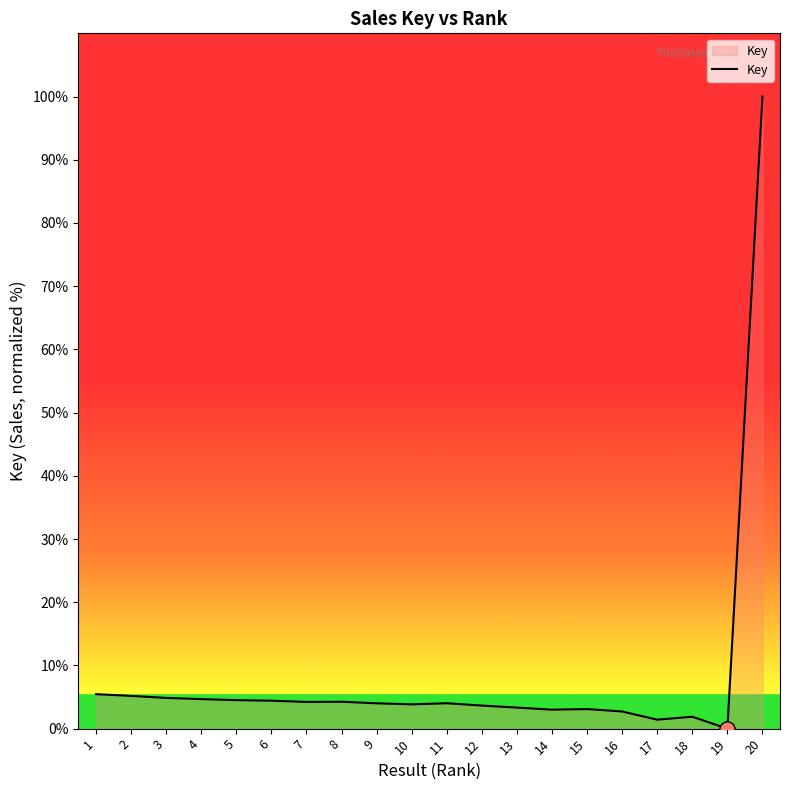

Approximately how many times larger is the value at 18 compared to 9?

0.5